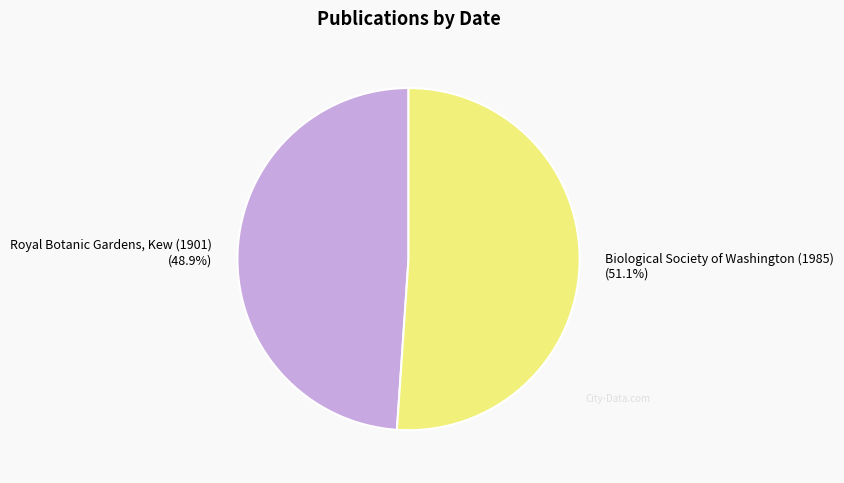

What is the largest slice in the pie chart?

Biological Society of Washington (1985)